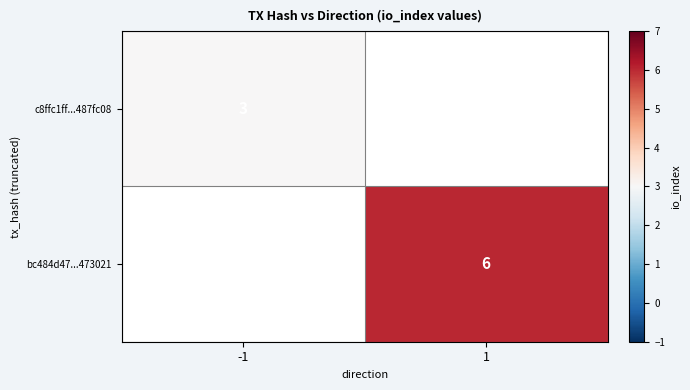

Is it true that bc484d47...473021 equals 9 at 1?

False